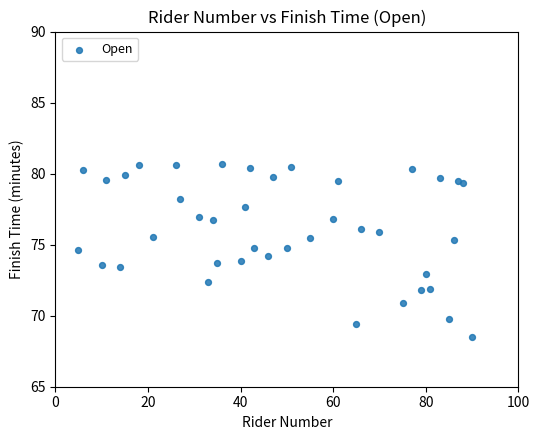

What is the range of X values (max minus min)?

85.0